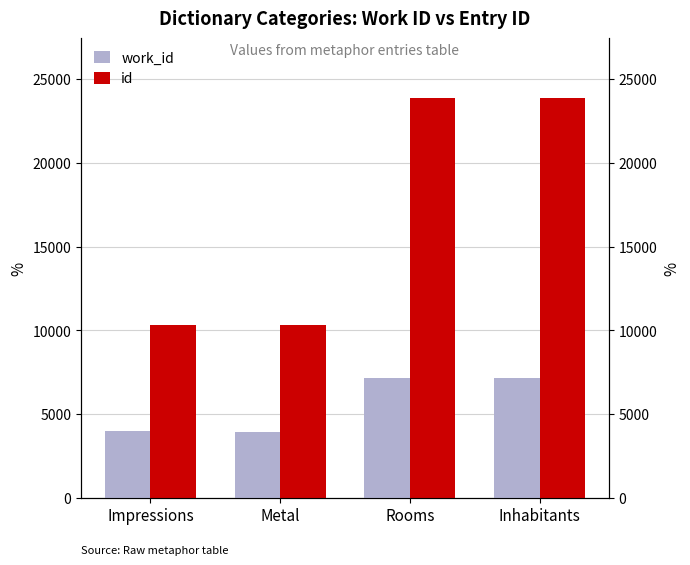

At which label is id closest to 17086?

Rooms